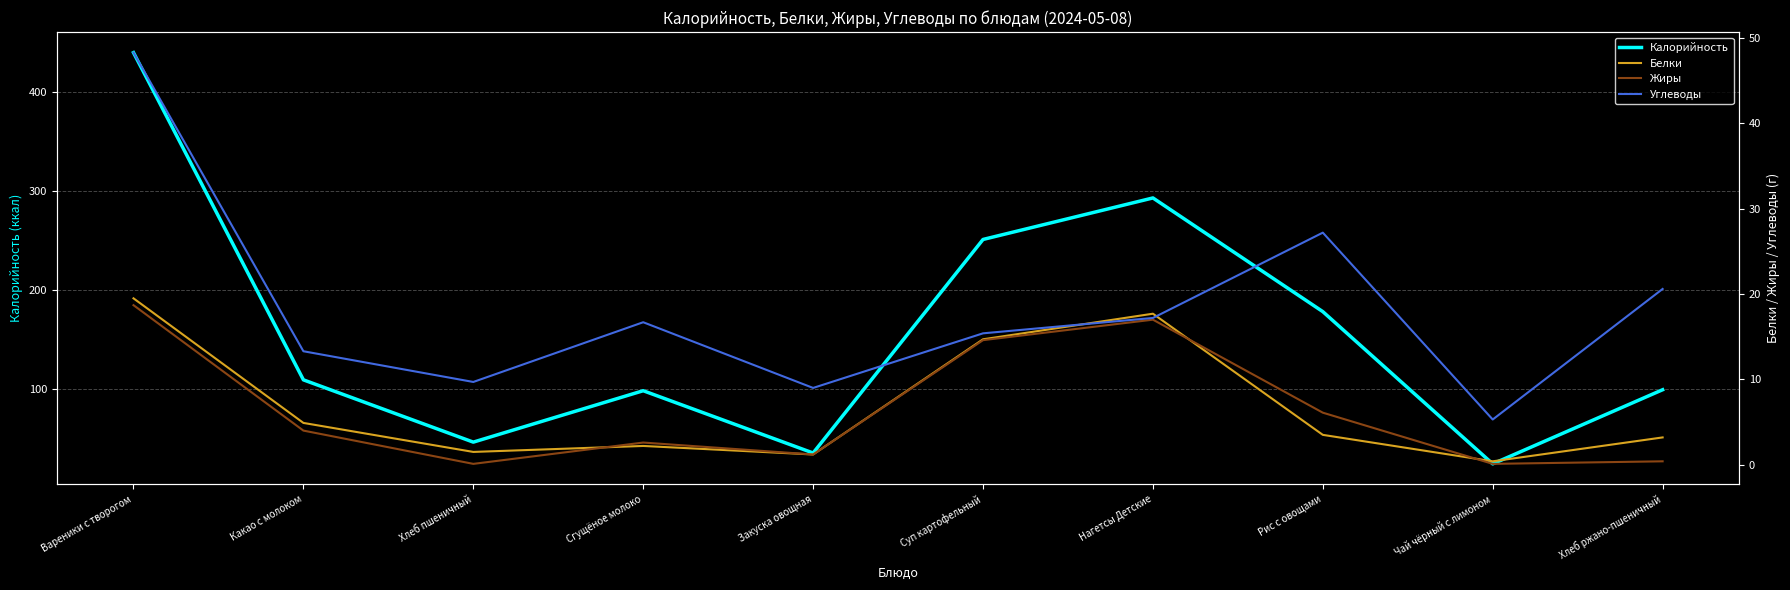

Is it true that Белки equals 2.0 at Какао с молоком?

False